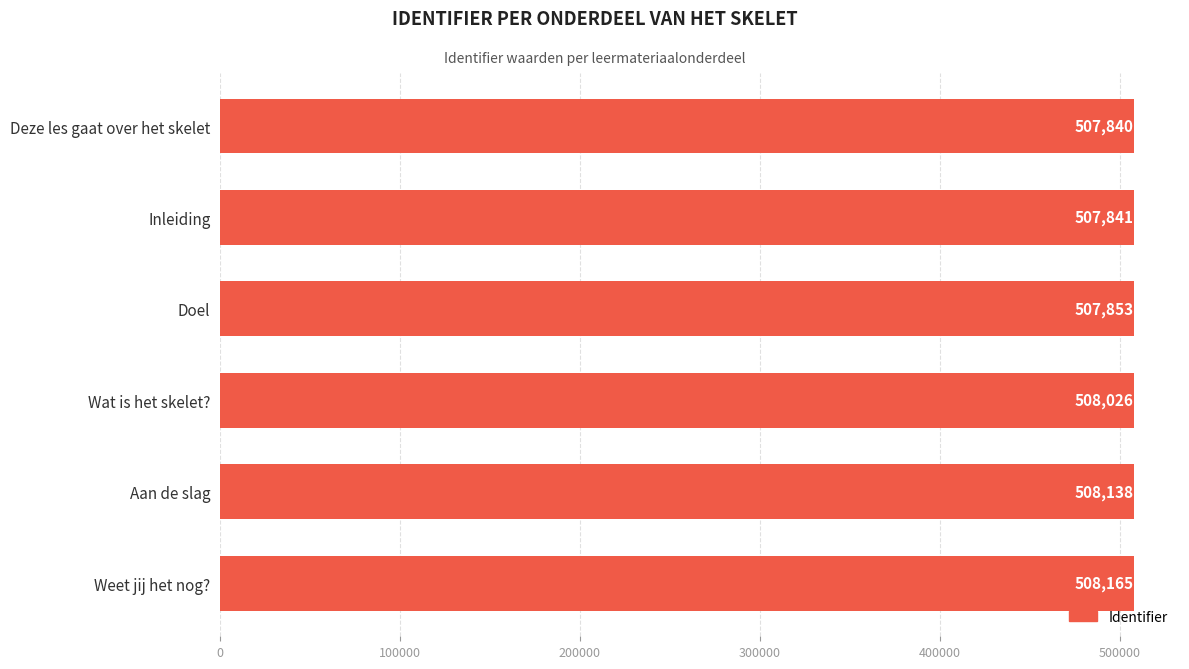

Is it true that the value at Wat is het skelet? is 508026?

True